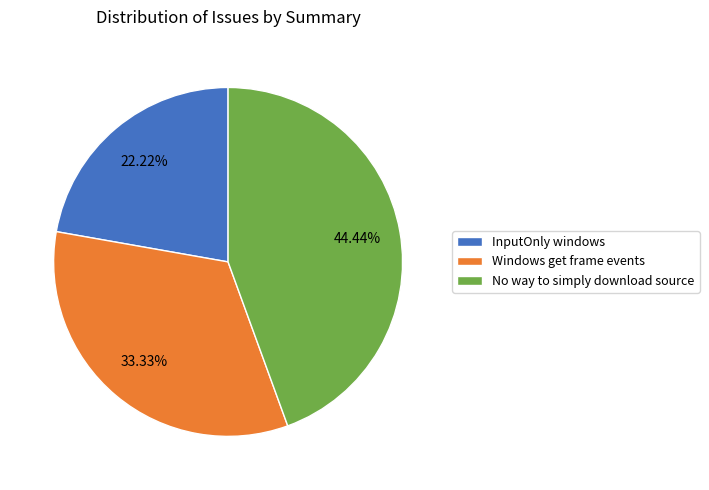

Which category has the smallest portion of the pie?

InputOnly windows